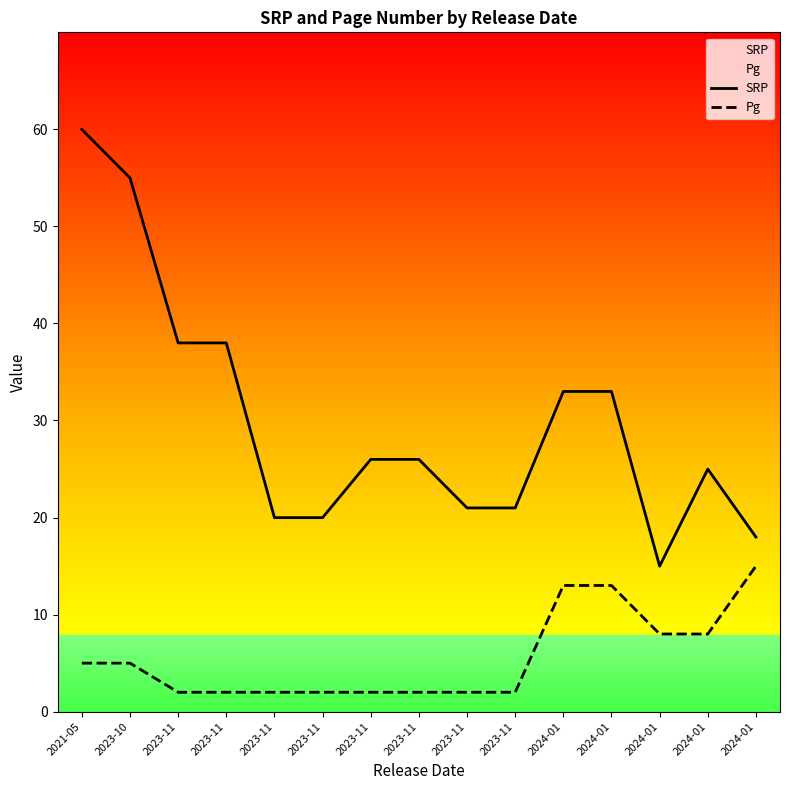

True or false: SRP has a value of 28.9 at 2023-11.

False